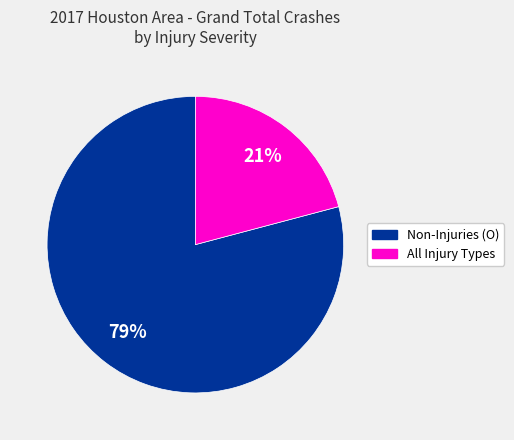

Is the sum of All Injury Types and Non-Injuries (O) greater than half?

Yes